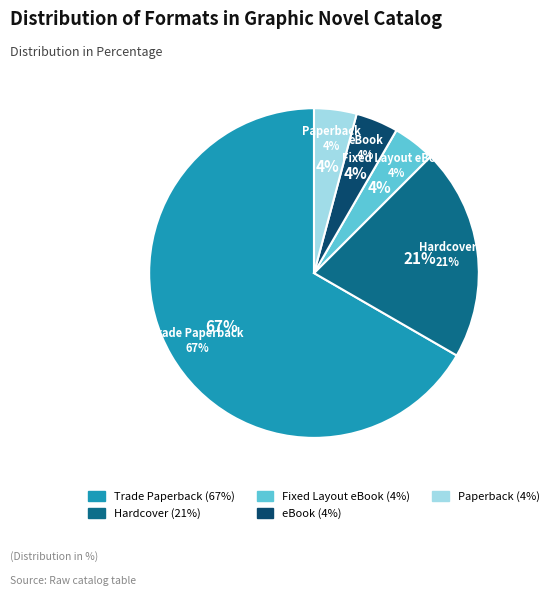

True or false: Trade Paperback accounts for 67% of the total.

True